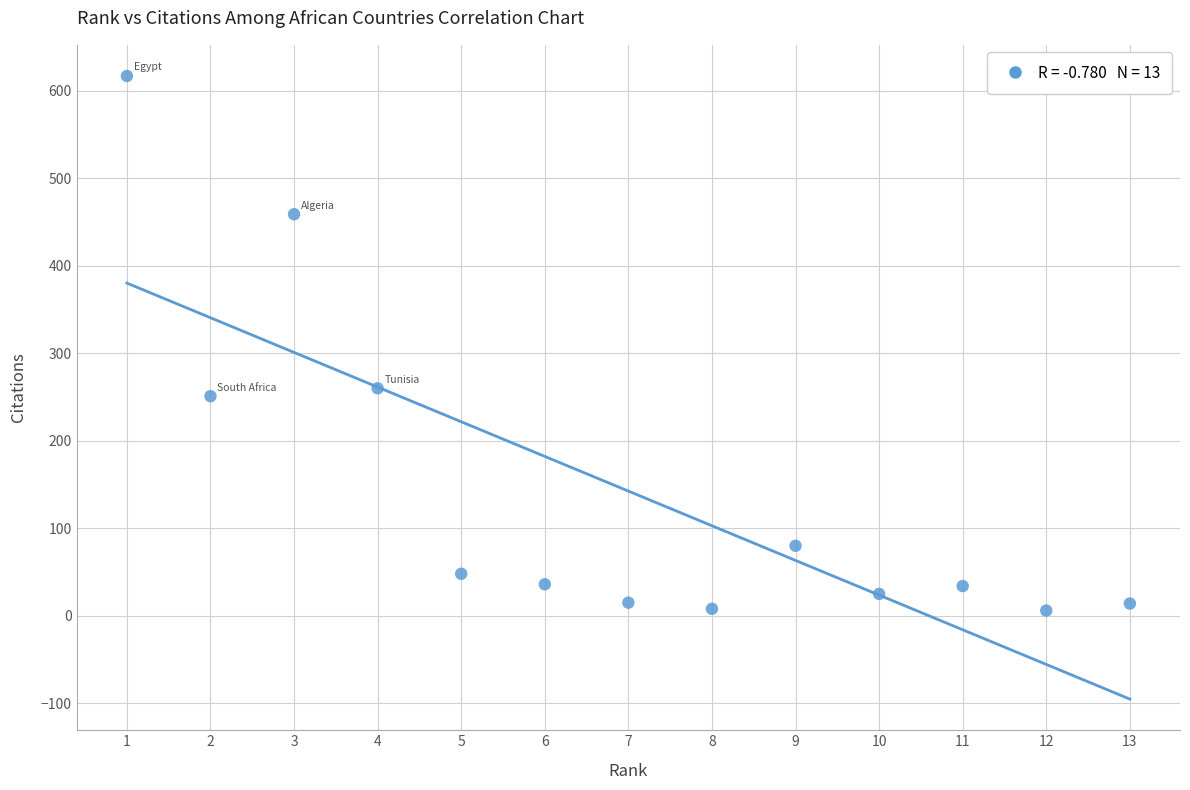

What is the range of X values (max minus min)?

12